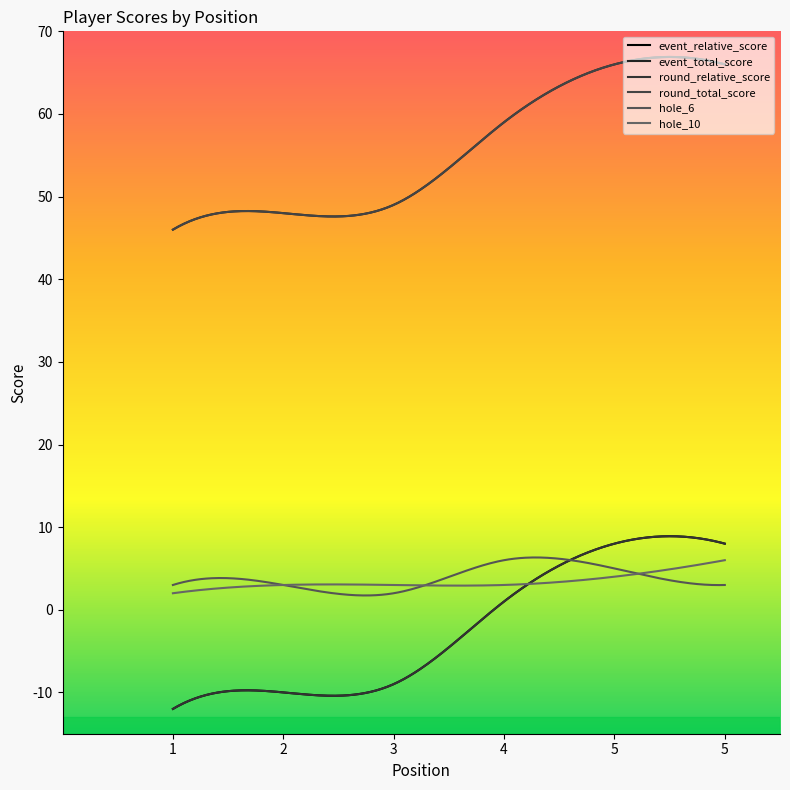

Does the chart display data point markers on the line(s)?

No